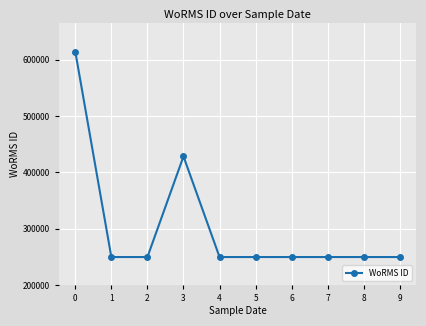

What is the value of the 5th point from the left?

249725